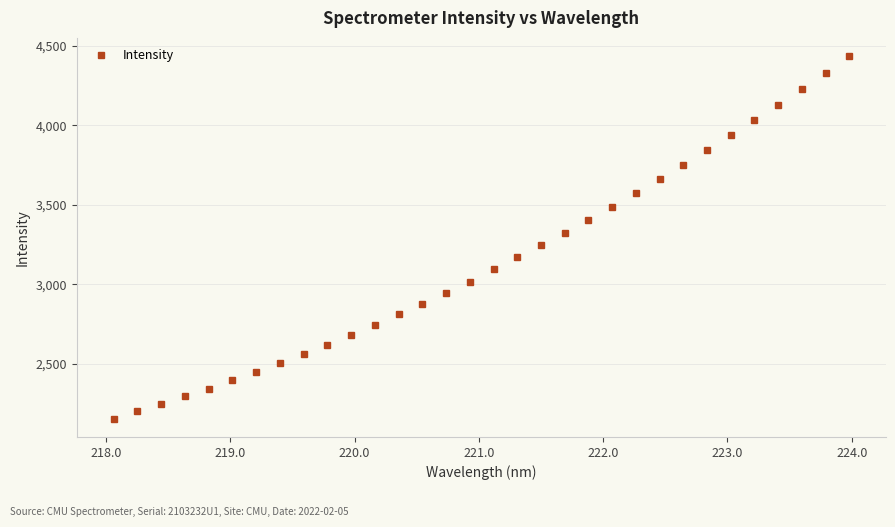

What is the value of the 25th point from the left?

3751.3